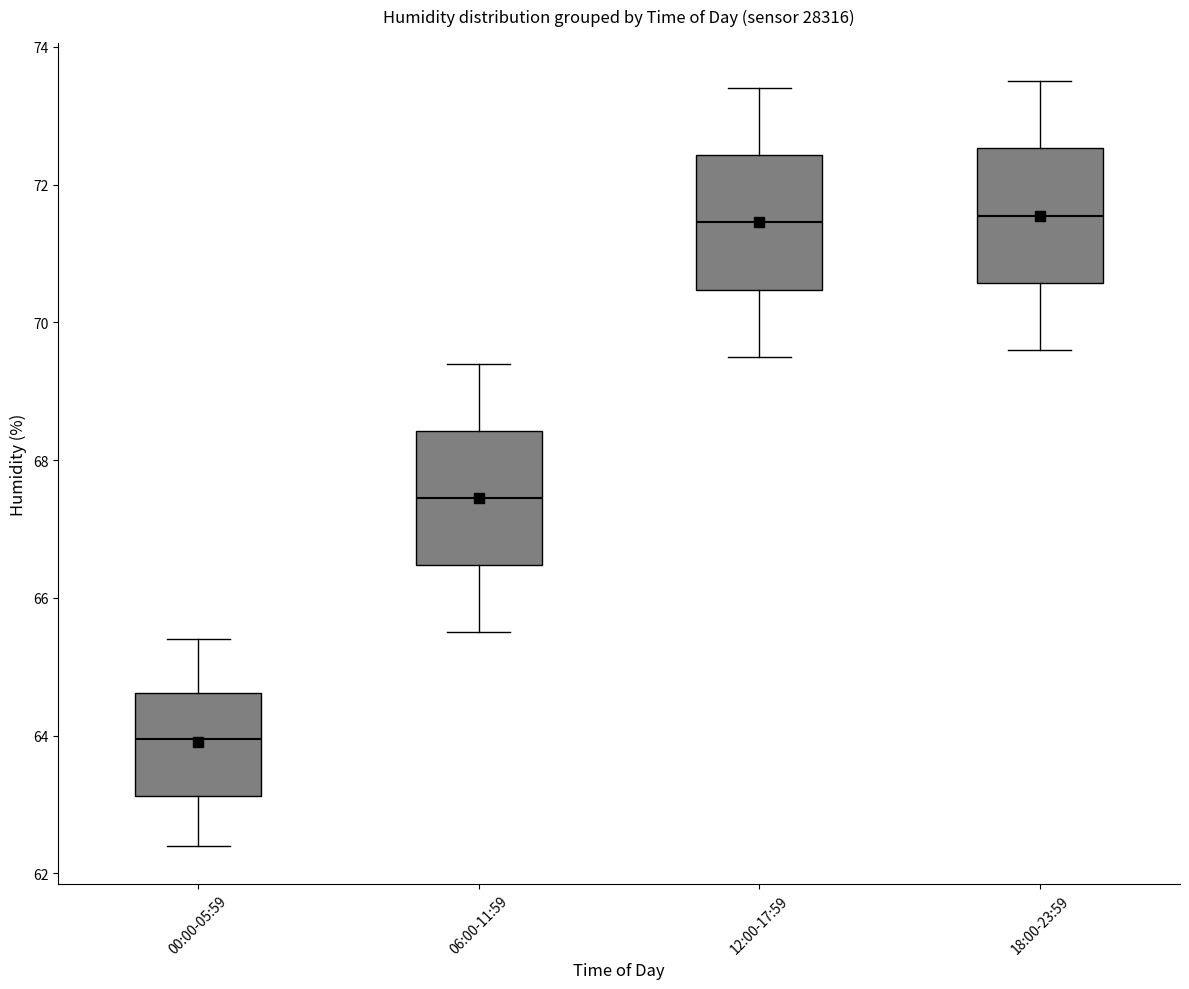

Reading left to right, read every box against the y-axis: the position of its median line, the range the box covers, and the ends of its whiskers. The values are not printed on the chart, so give them approximately, as read against the axis.

00:00-05:59: median 64.0, box 63.2 to 64.6, whiskers 62.4 to 65.4
06:00-11:59: median 67.4, box 66.4 to 68.4, whiskers 65.6 to 69.4
12:00-17:59: median 71.4, box 70.4 to 72.4, whiskers 69.6 to 73.4
18:00-23:59: median 71.6, box 70.6 to 72.6, whiskers 69.6 to 73.6